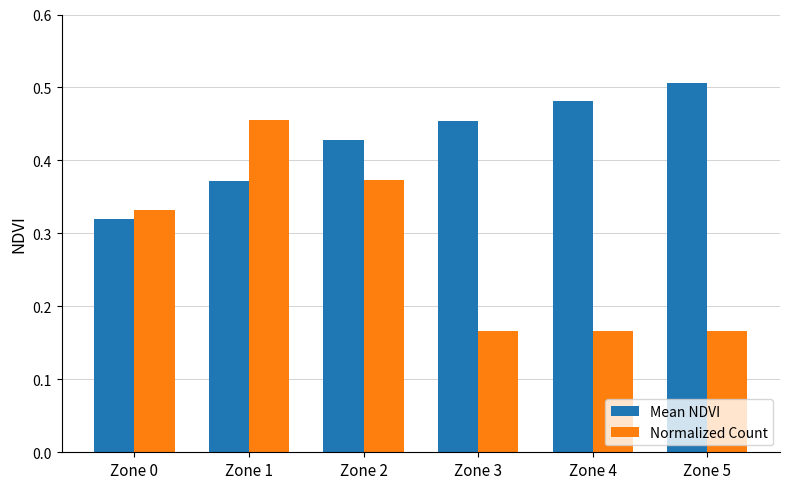

What is the sum of the Normalized Count values at Zone 5 and Zone 1?

0.6